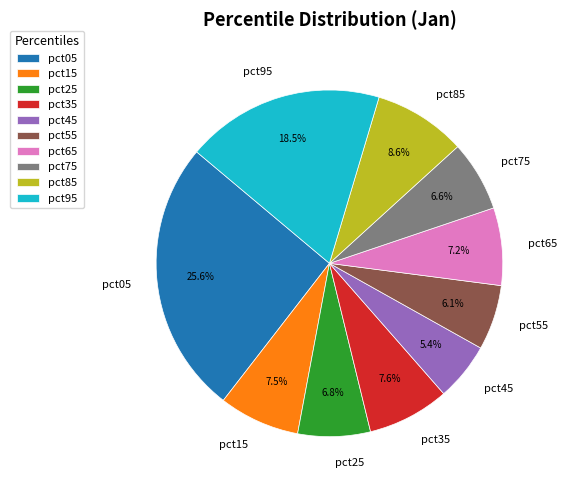

How much of the chart is everything except pct45?

94.6%